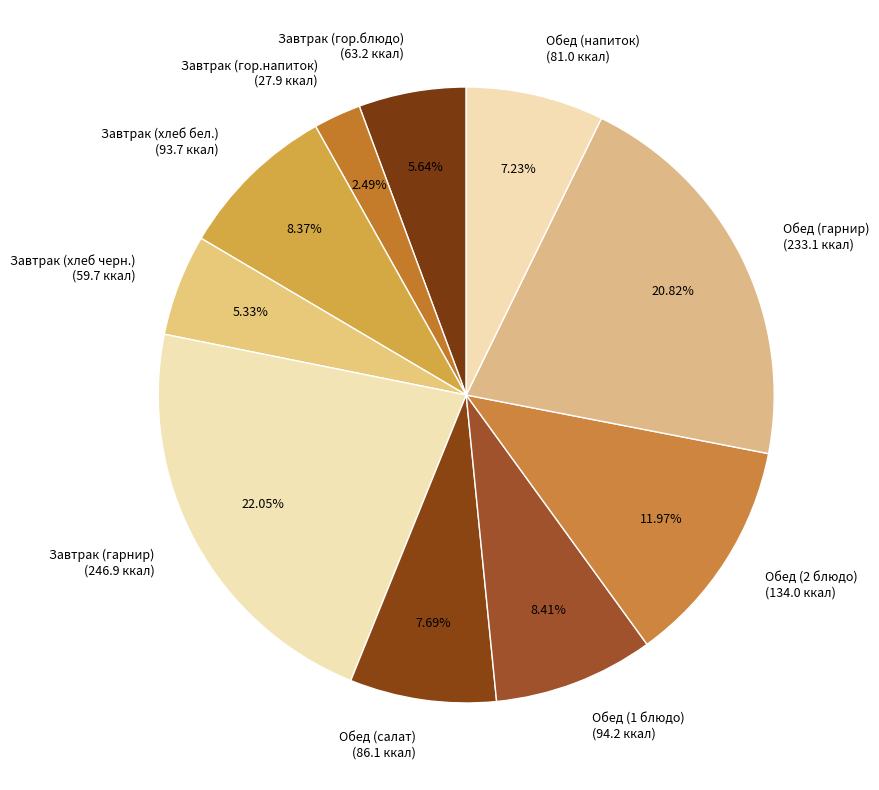

How many slices are in this pie chart?

10